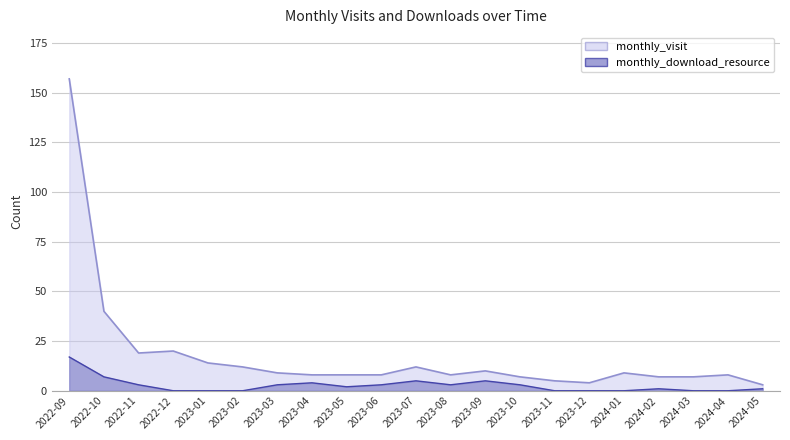

At which label does monthly_visit first exceed 8?

2022-09